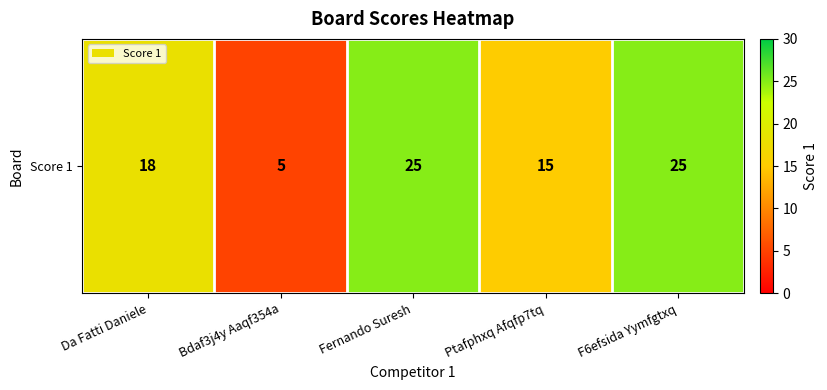

The value at Ptafphxq Afqfp7tq is 15. True or false?

True